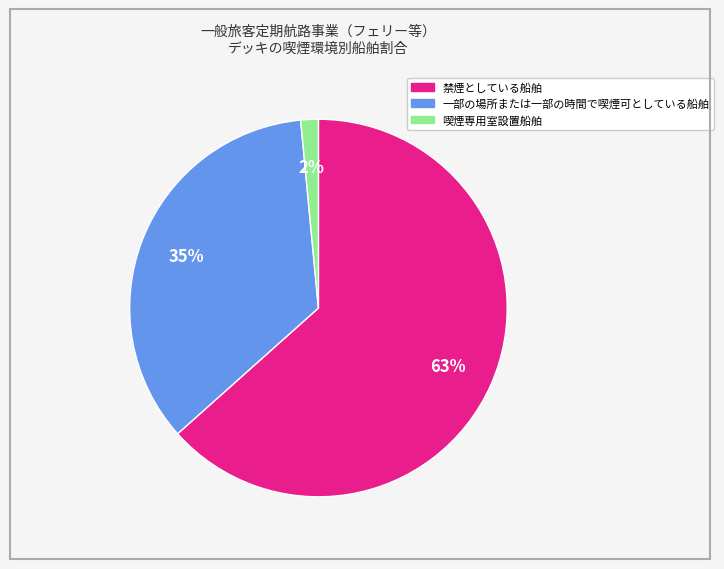

To the nearest percent, what is the average slice percentage?

33%